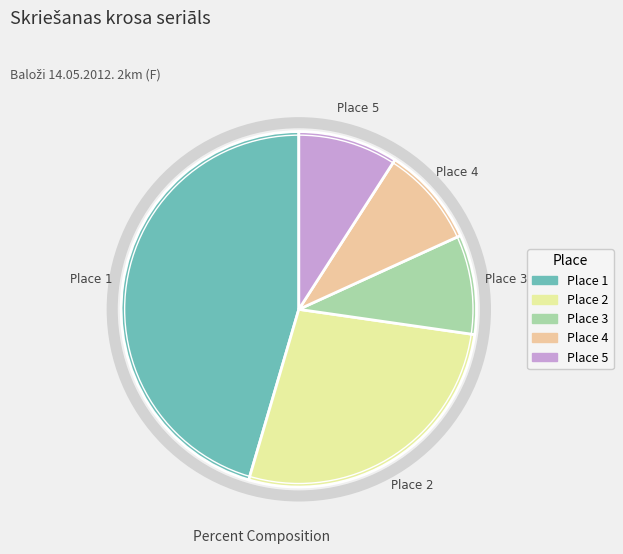

Does any single category account for the majority?

No